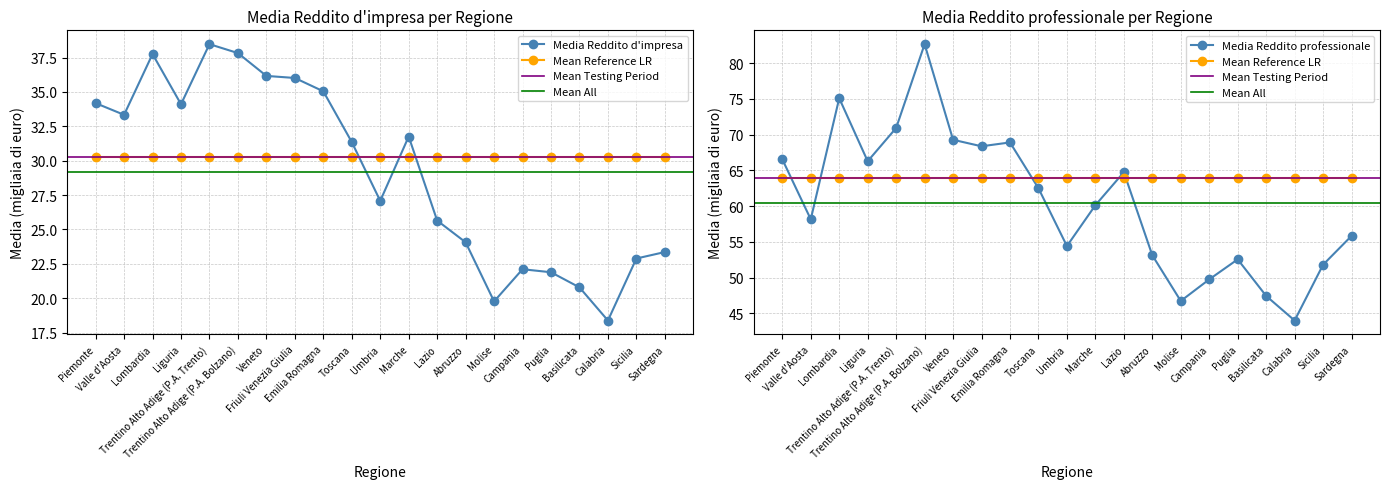

What is the difference between the maximum and minimum values in the Media Reddito professionale series?

38.6